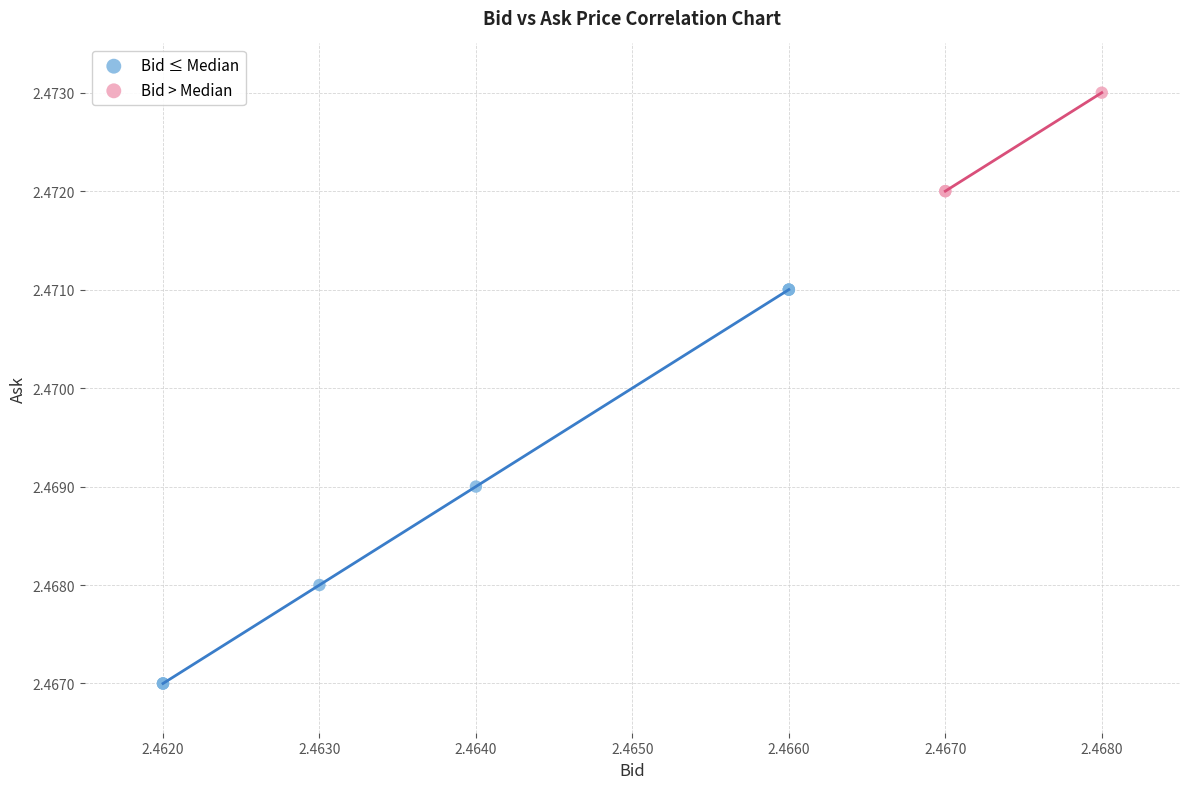

Which series contains the highest Y value?

Bid > Median